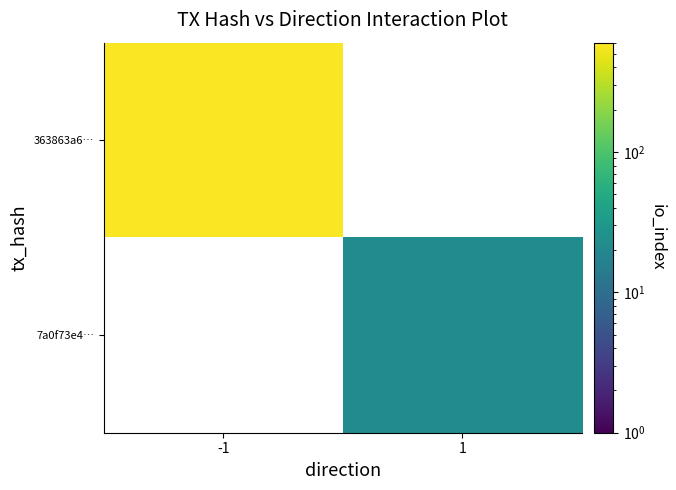

The value of 363863a6… at -1 is 578.0. True or false?

True